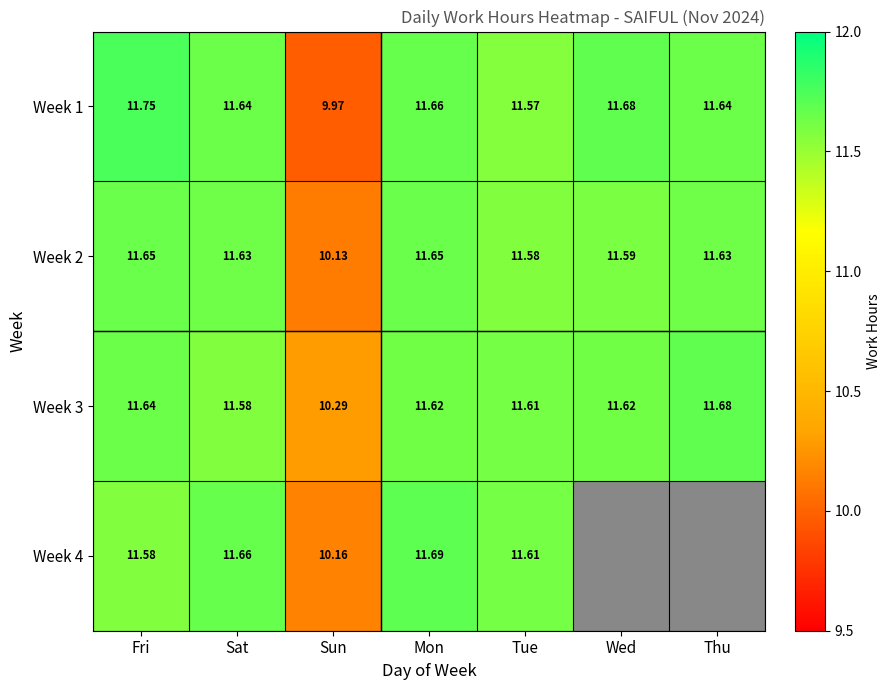

At which label is Week 1 closest to 10?

Sun